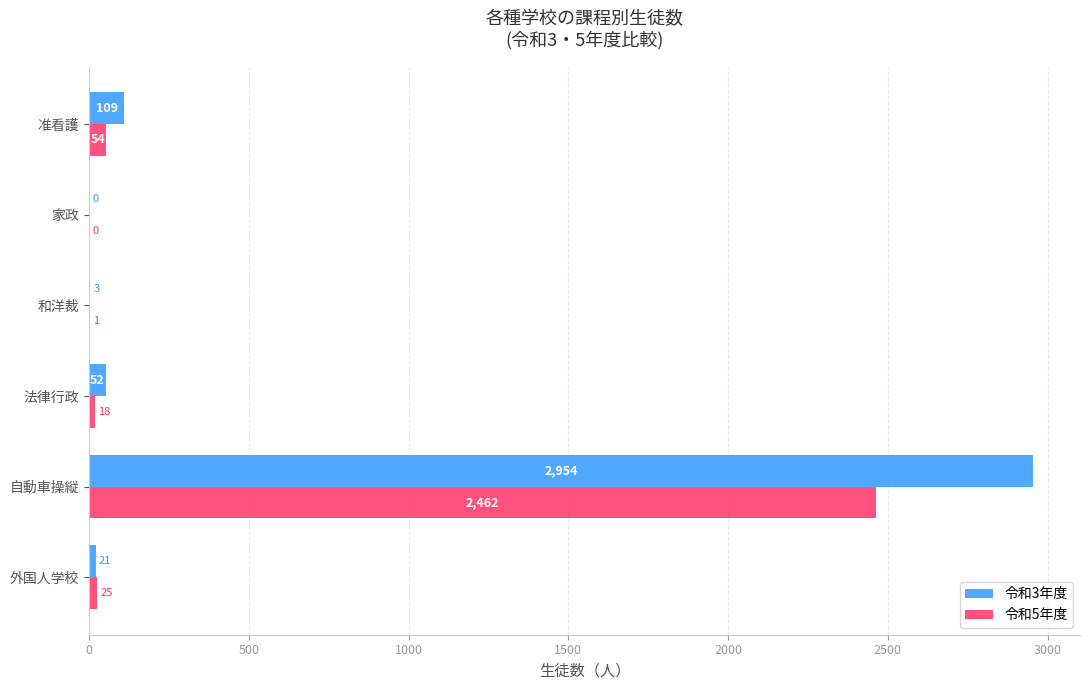

How many positive values does the 令和5年度 series have?

5